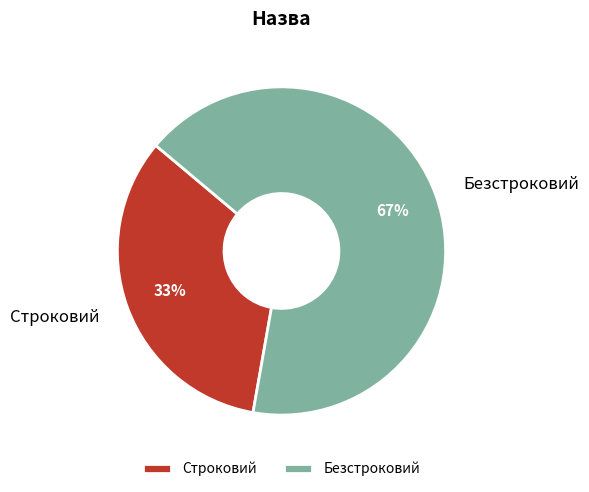

Rank the categories by value from lowest to highest.

Строковий, Безстроковий